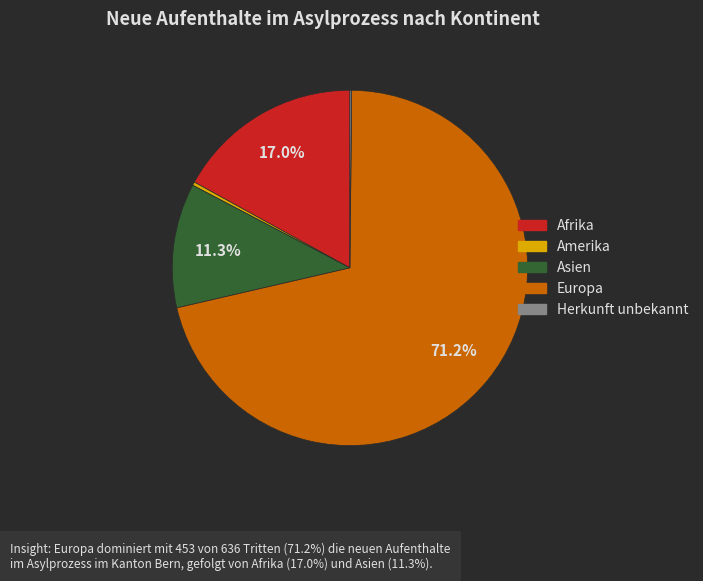

Is there any slice that represents more than half of the pie?

Yes